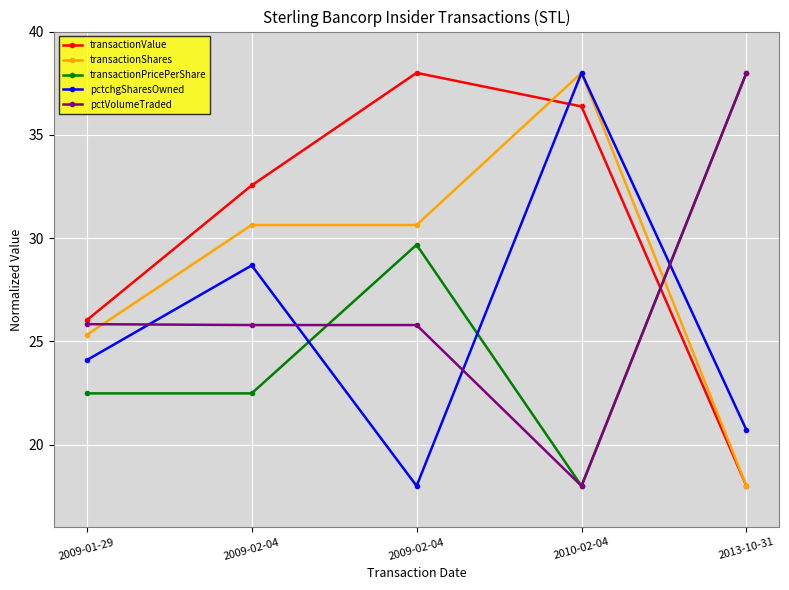

Which label corresponds to the smallest value in the chart?

2013-10-31